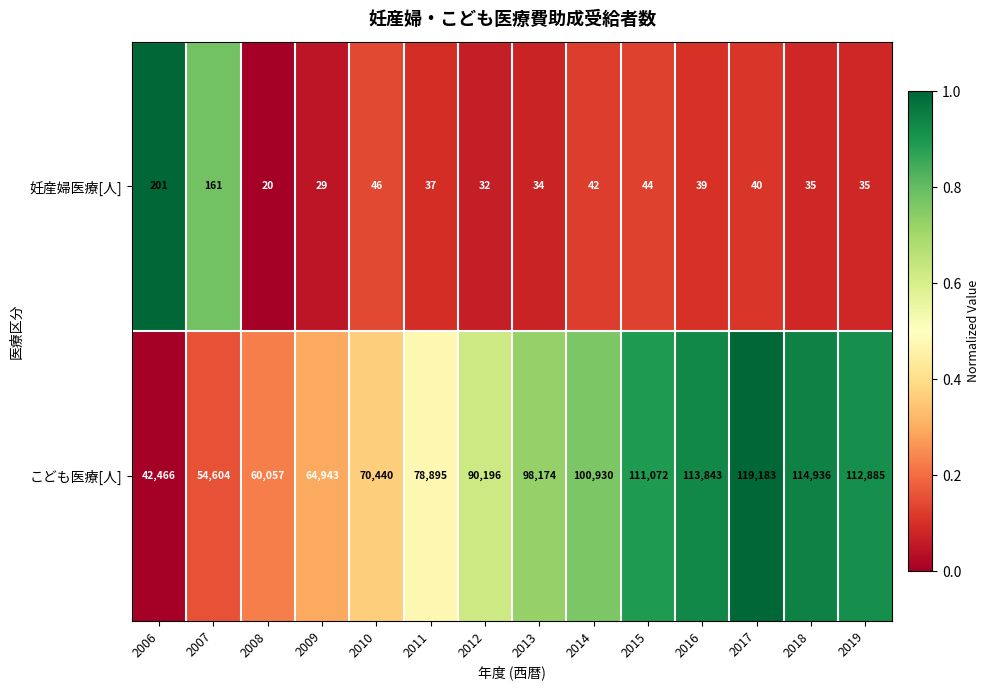

The こども医療[人] series shows 111072 at 2015. True or false?

True